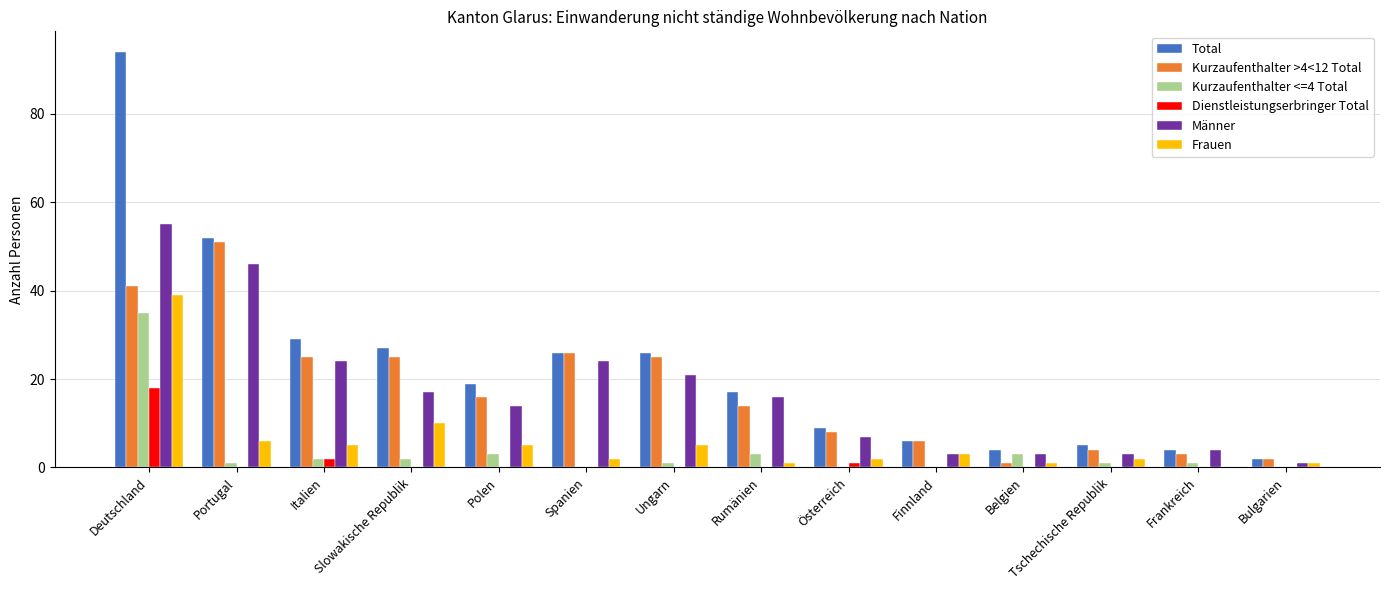

True or false: Kurzaufenthalter <=4 Total has a value of 1 at Ungarn.

True